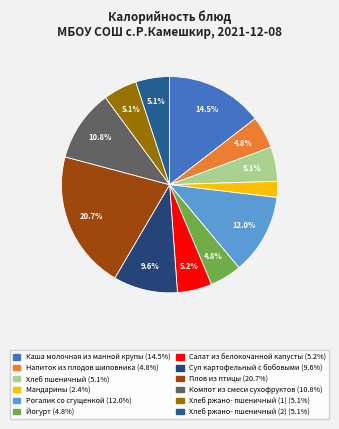

Is there a majority slice in this chart?

No